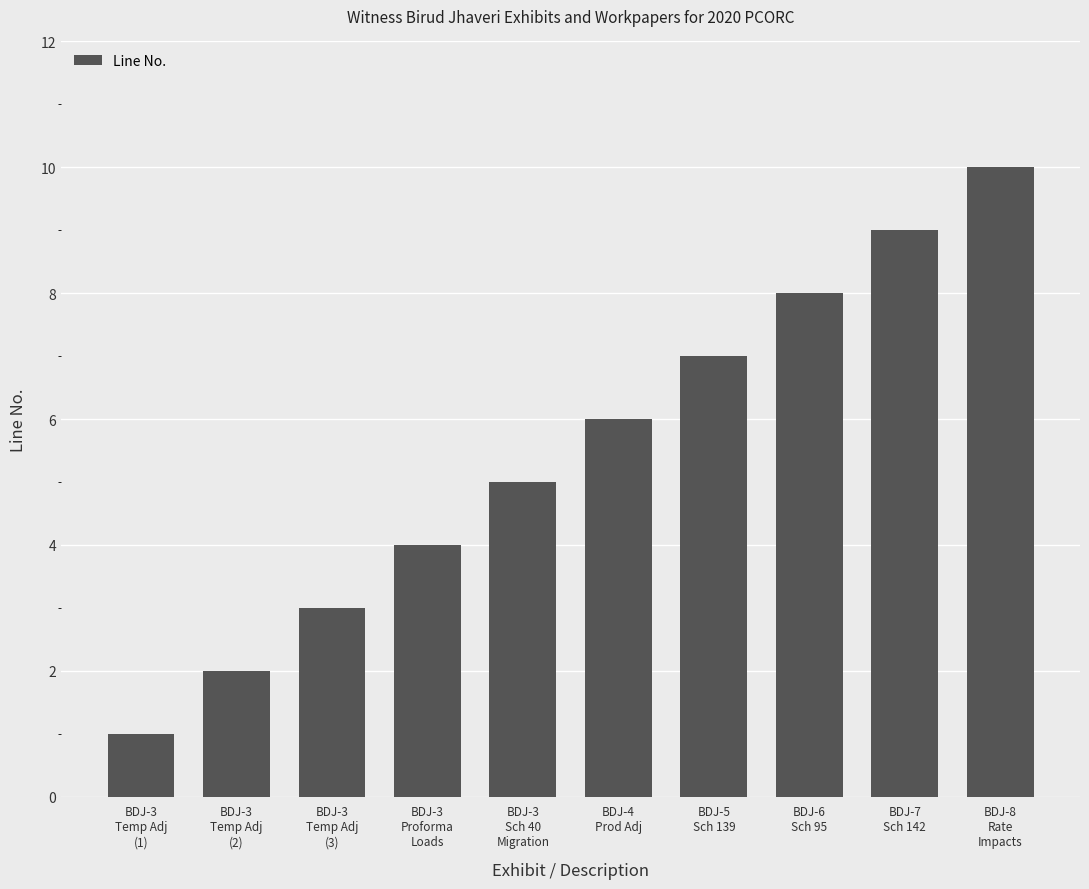

List the labels in order of value, largest first.

BDJ-8
Rate
Impacts, BDJ-7
Sch 142, BDJ-6
Sch 95, BDJ-5
Sch 139, BDJ-4
Prod Adj, BDJ-3
Sch 40
Migration, BDJ-3
Proforma
Loads, BDJ-3
Temp Adj
(3), BDJ-3
Temp Adj
(2), BDJ-3
Temp Adj
(1)